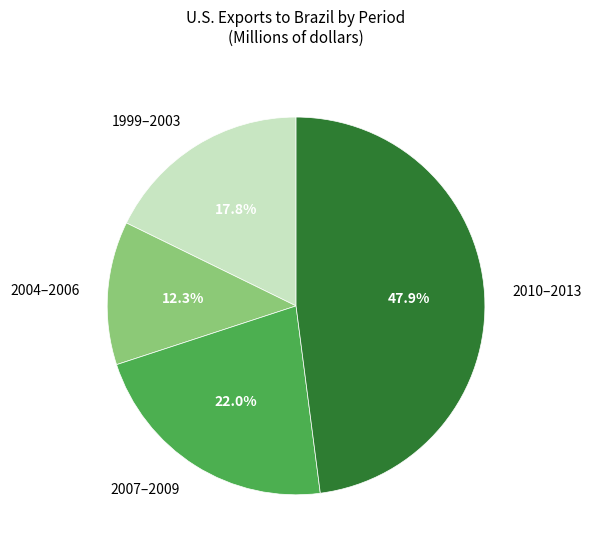

Combined, do 1999–2003 and 2010–2013 account for over 50%?

Yes